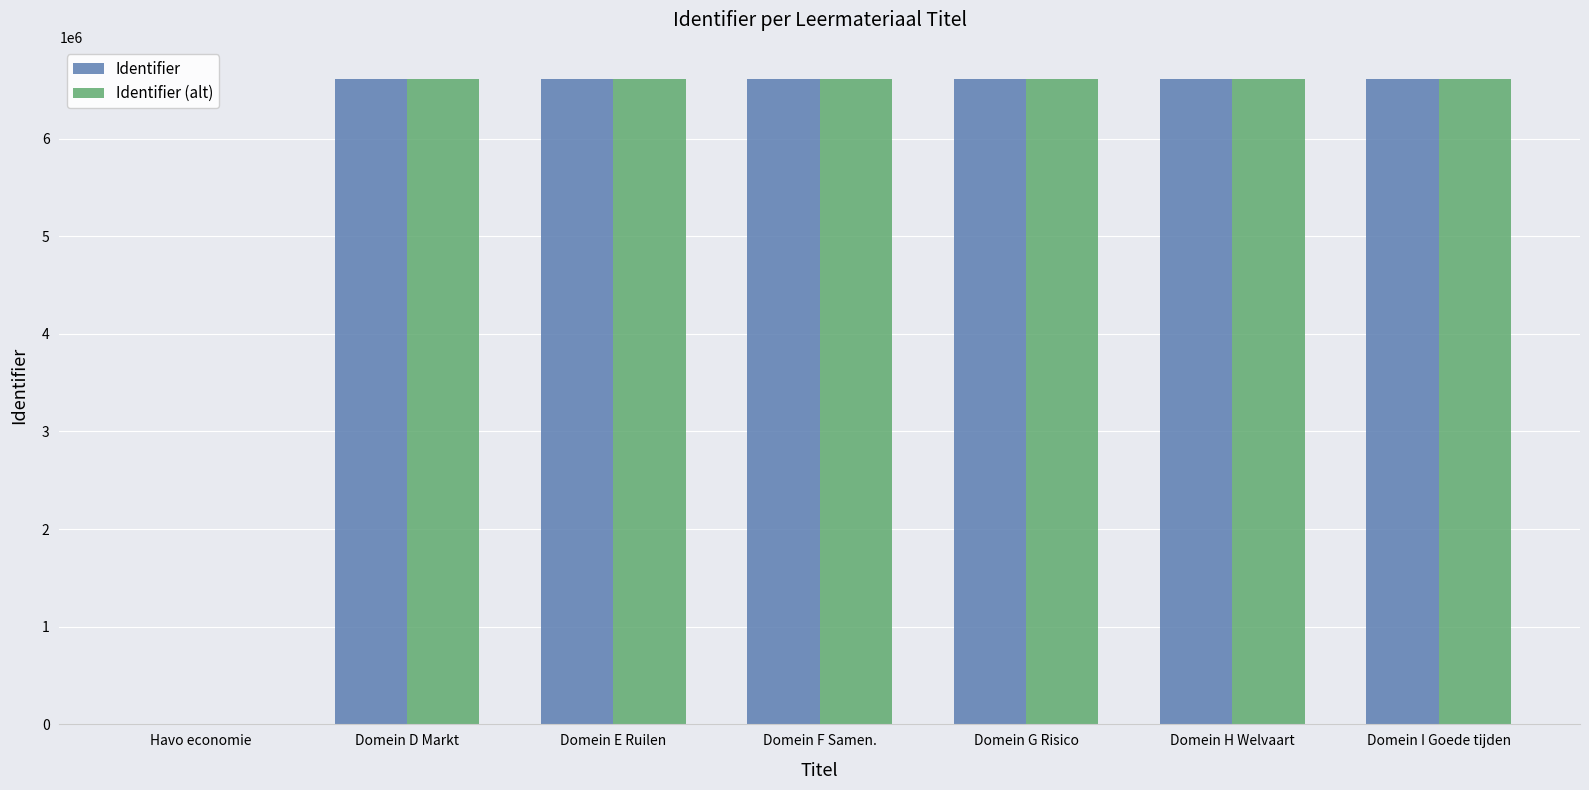

What is the sum of the Identifier values at Domein G Risico and Domein F Samen.?

13218302